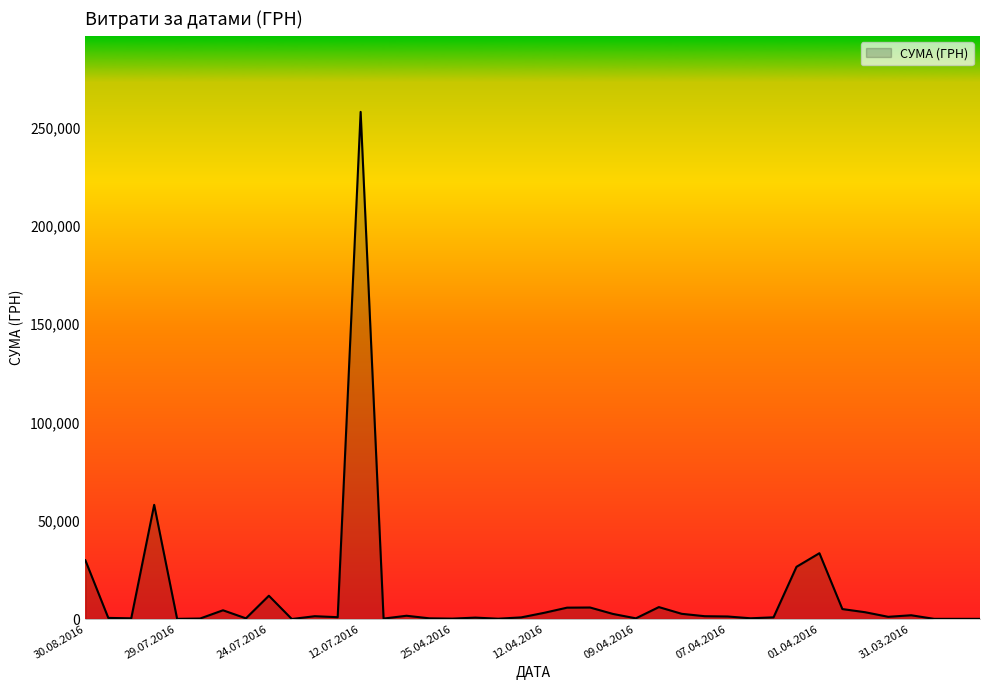

What is the difference between the maximum and minimum values?

257990.5